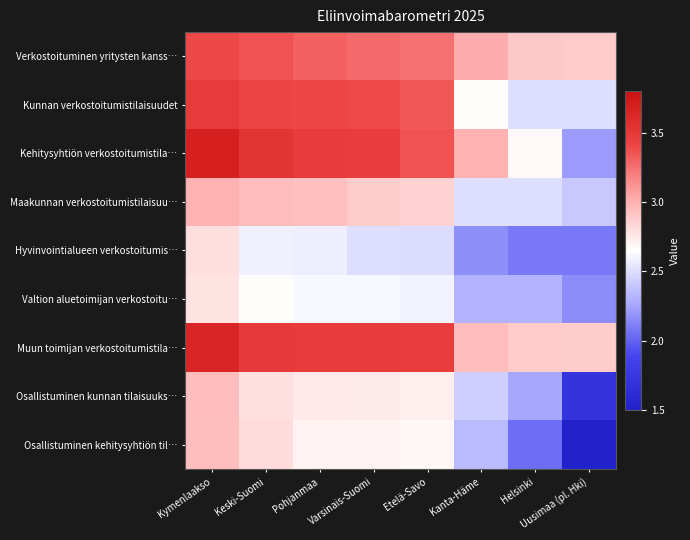

What is the spread (max minus min) of values at Helsinki?

0.9